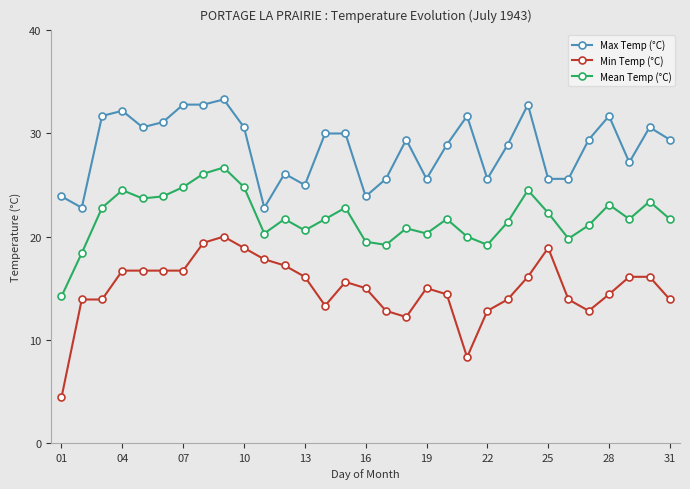

How many data points does each series have?

31